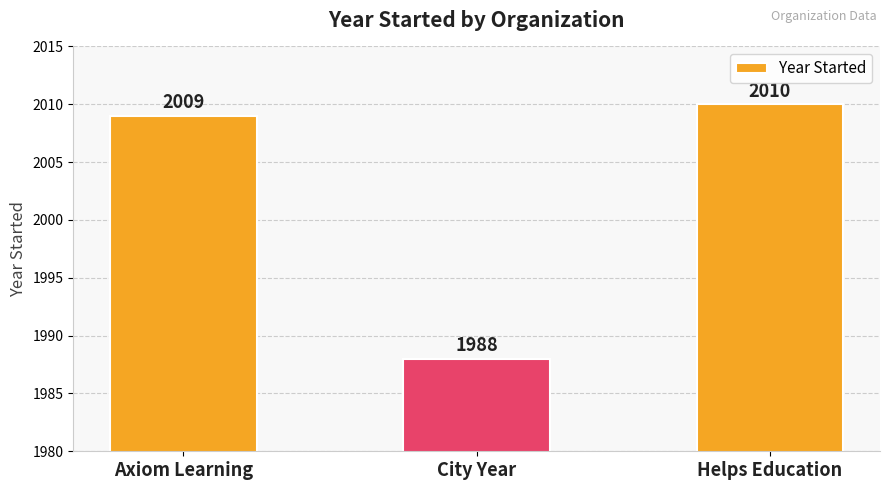

How many bars are there in total?

3